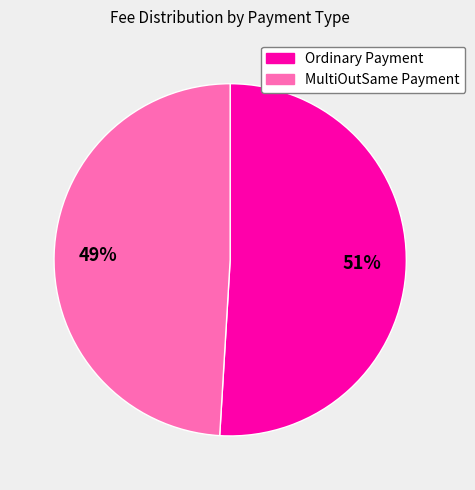

To the nearest percent, what is the difference between the largest and smallest slice percentages?

2%